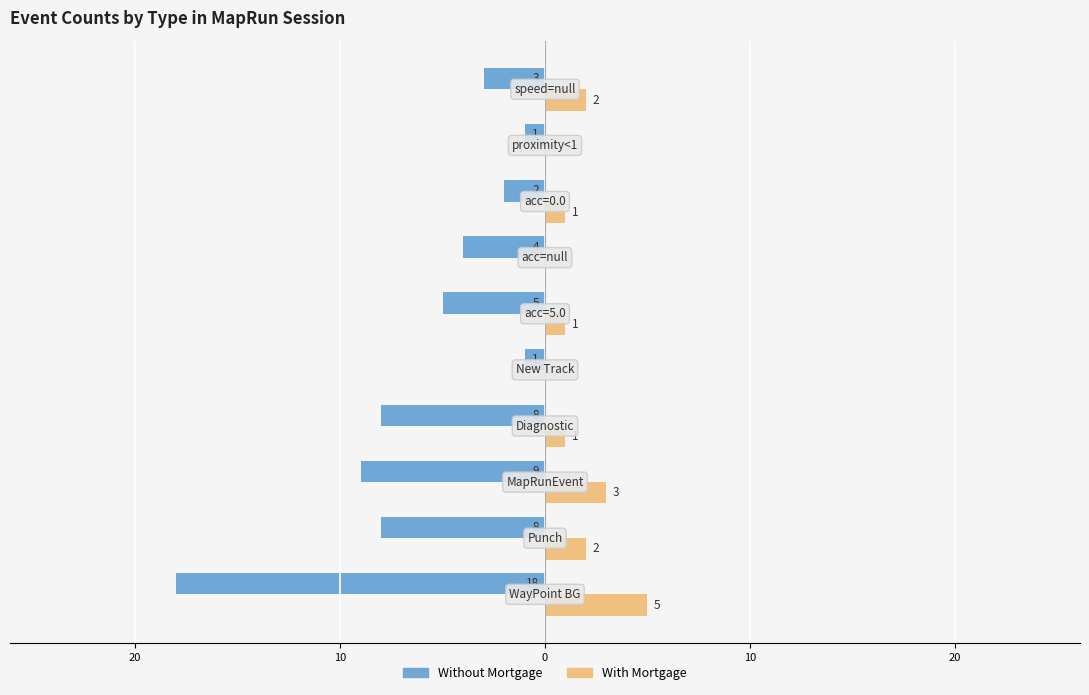

What is the average value of the With Mortgage series?

2